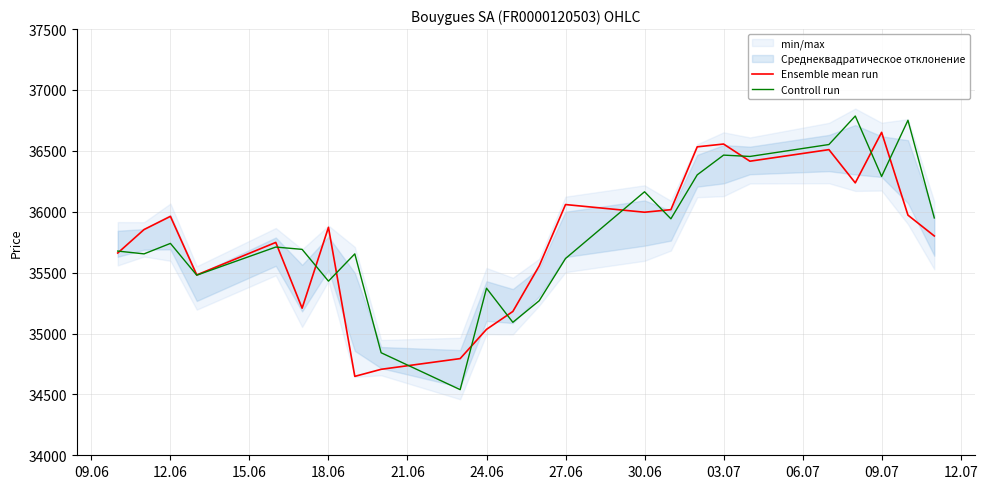

How many values in the Controll run series exceed 35710?

11